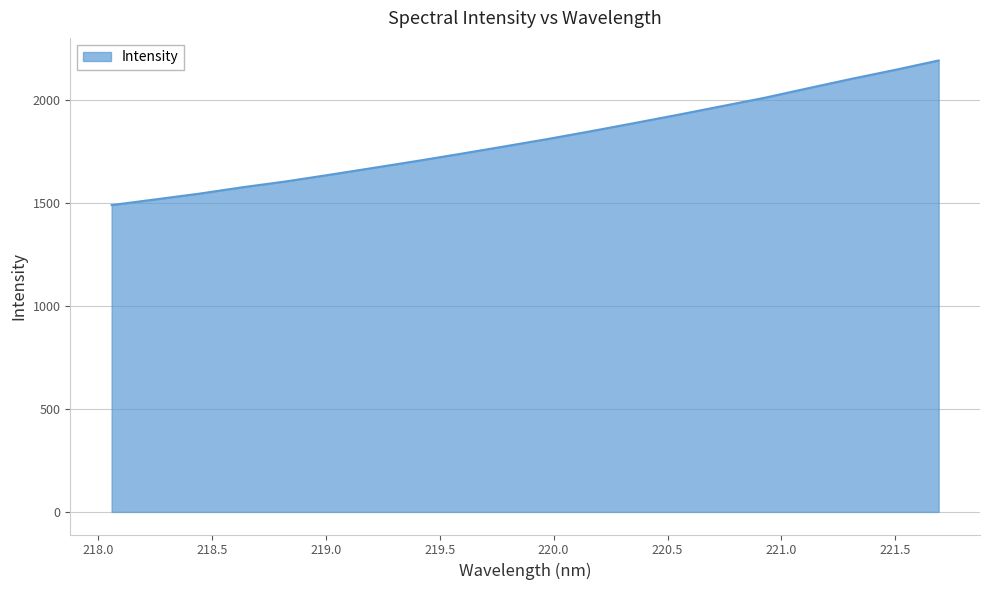

Reading left to right, extract all data points from this chart.

1488.8	1516.3	1543.9	1575.2	1603.6	1635.8	1669.0	1702.4	1737.1	1772.8	1808.9	1847.0	1886.5	1926.6	1968.0	2009.5	2055.8	2101.5	2144.9	2190.5